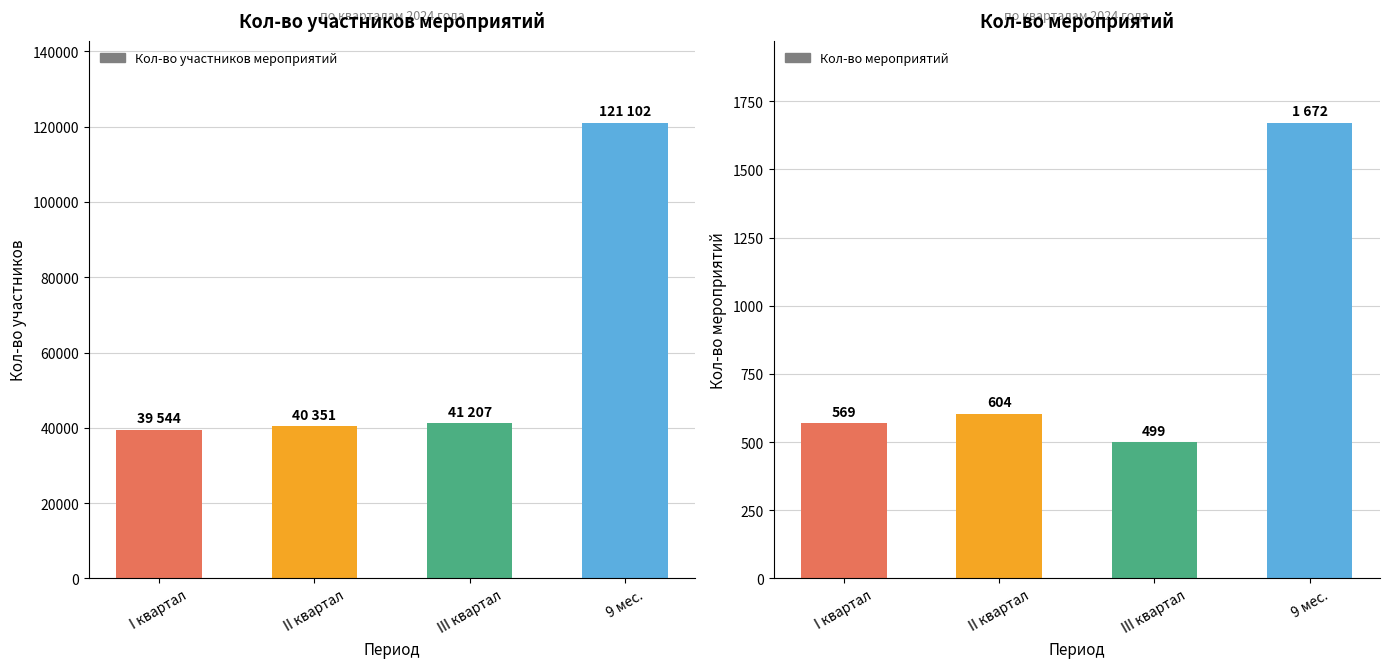

Which series has the widest spread of values?

Кол-во участников мероприятий